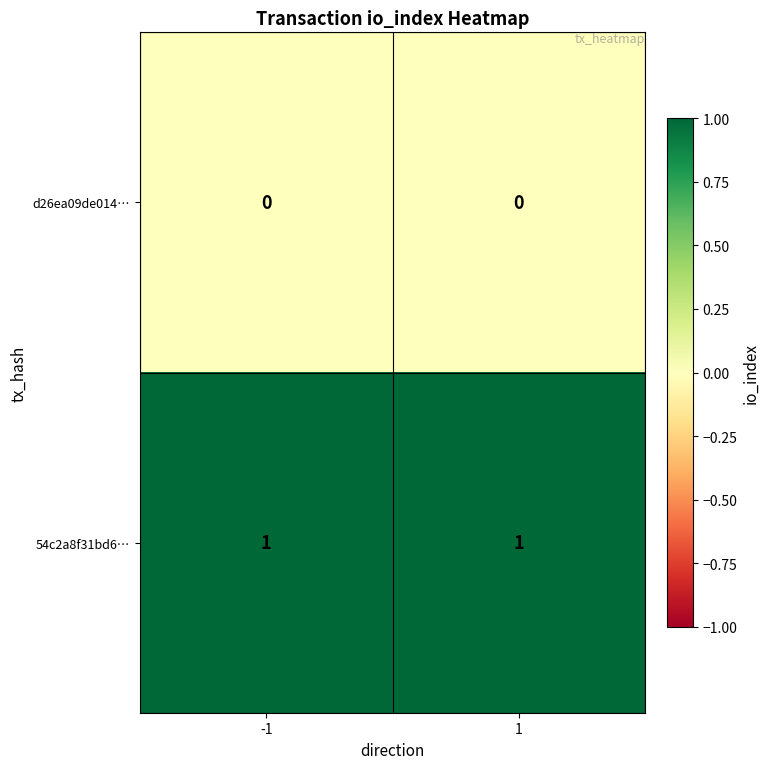

What is the total value across all series at 1?

1